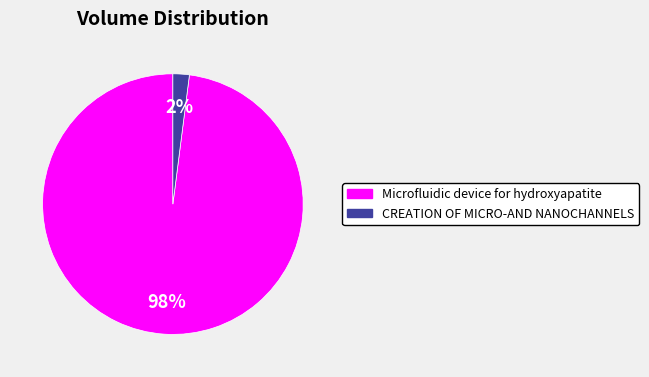

True or false: Microfluidic device for hydroxyapatite accounts for 92% of the total.

False